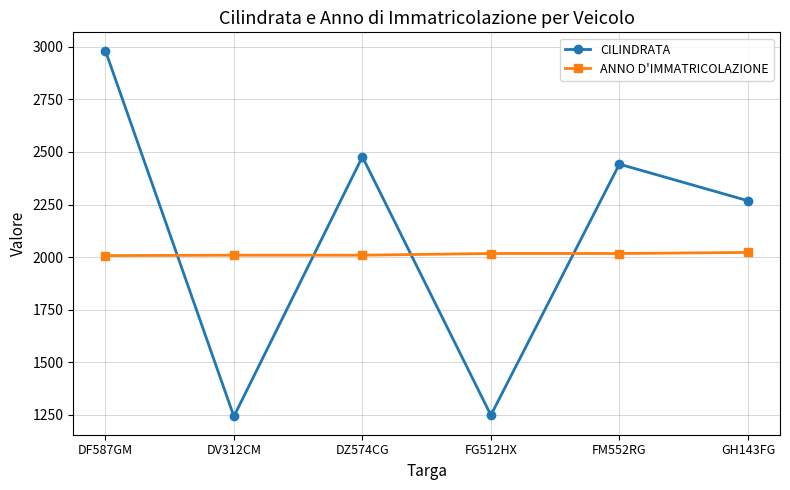

What is the greatest value displayed?

2982